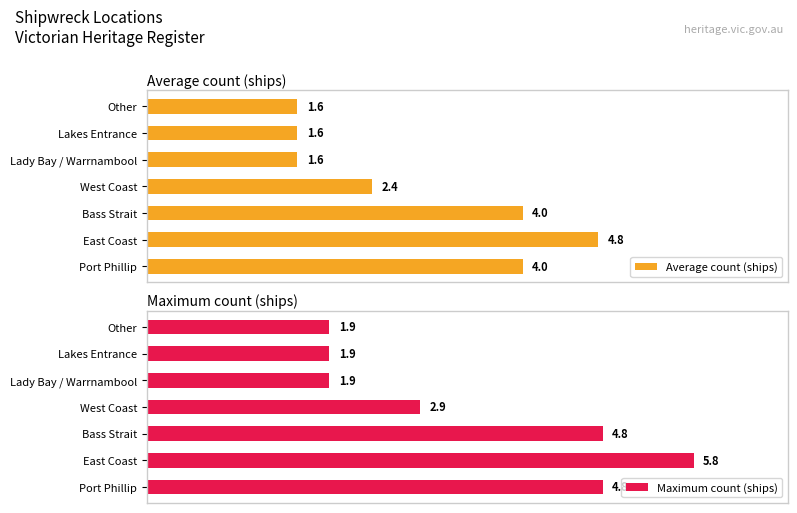

Which category has the highest value in the Average count (ships) series?

East Coast